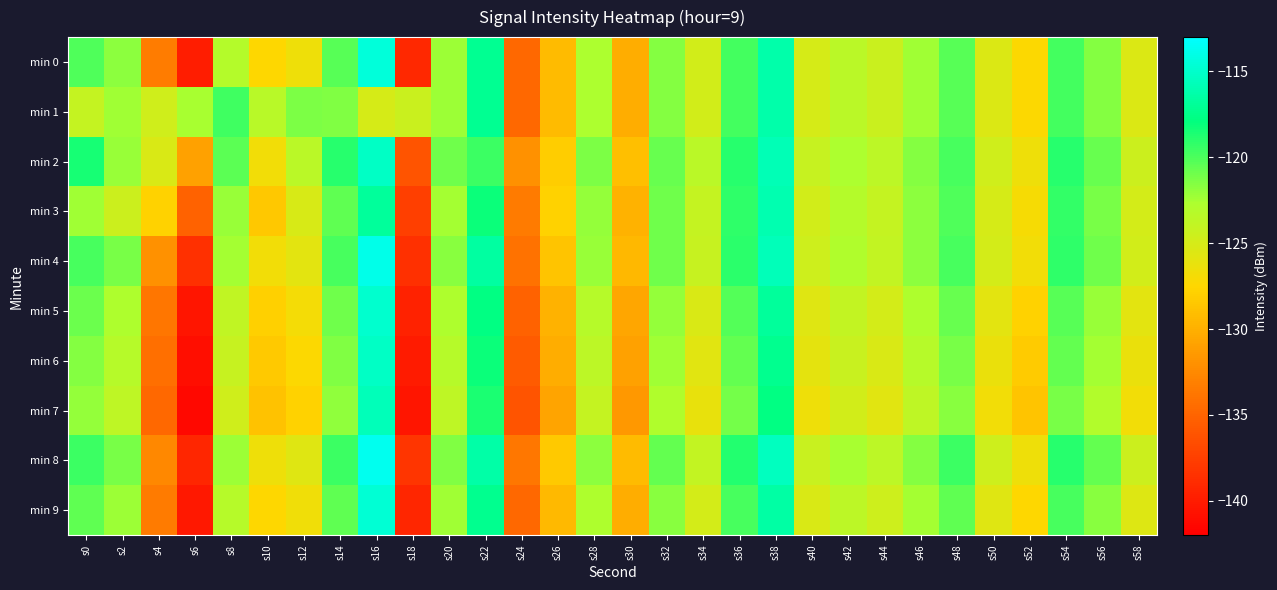

List the series in order of their peak value, highest first.

min 8, min 4, min 0, min 9, min 5, min 2, min 6, min 7, min 3, min 1